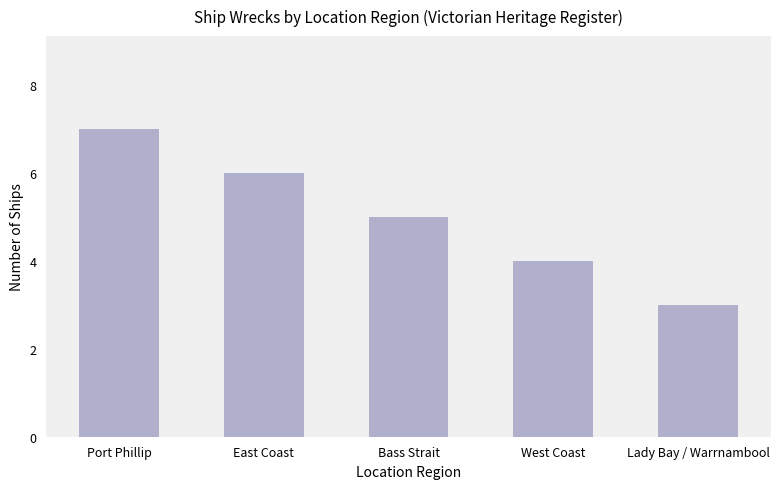

What is the label of the 4th bar from the left?

West Coast